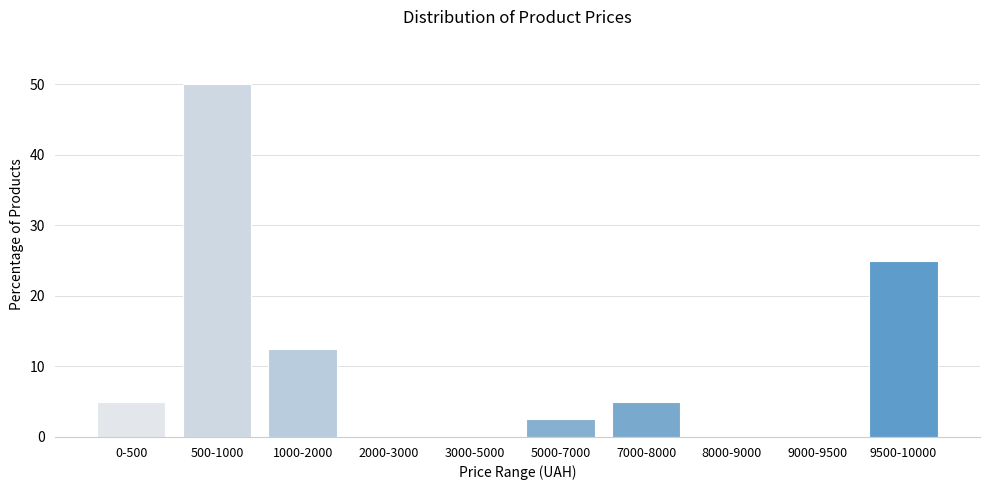

Reading right to left, what are all the values shown in this chart?

9500-10000=25.0	9000-9500=0.0	8000-9000=0.0	7000-8000=5.0	5000-7000=2.5	3000-5000=0.0	2000-3000=0.0	1000-2000=12.5	500-1000=50.0	0-500=5.0